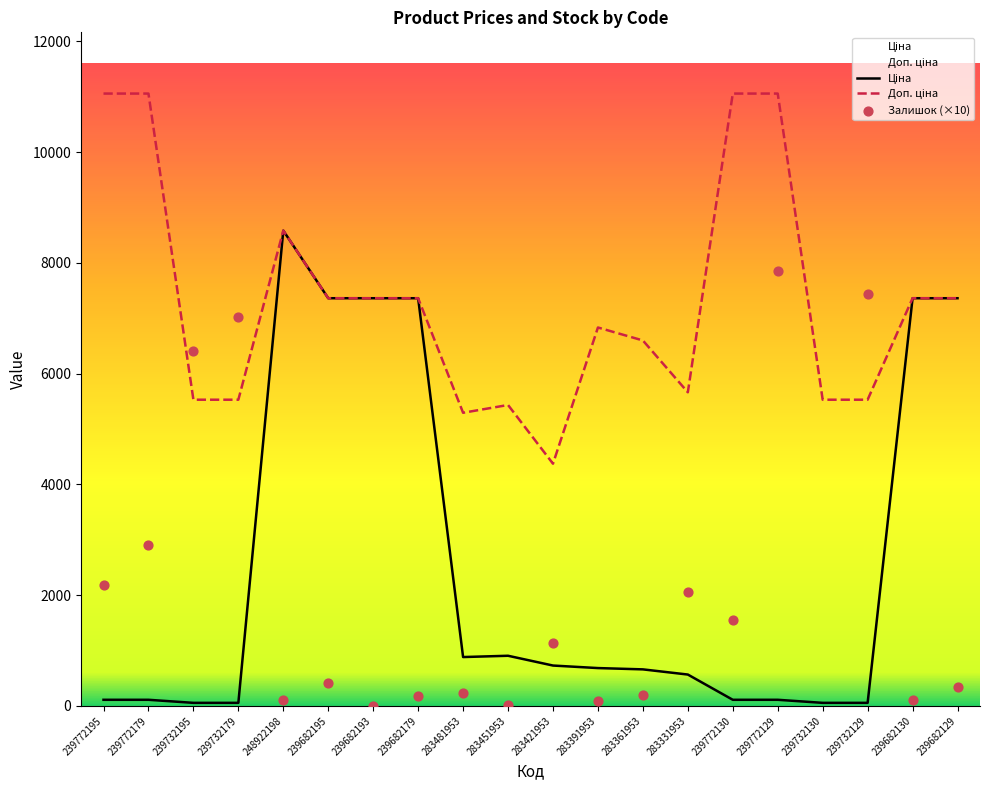

What are all the series names shown in the legend?

Ціна, Доп. ціна, Залишок (×10)